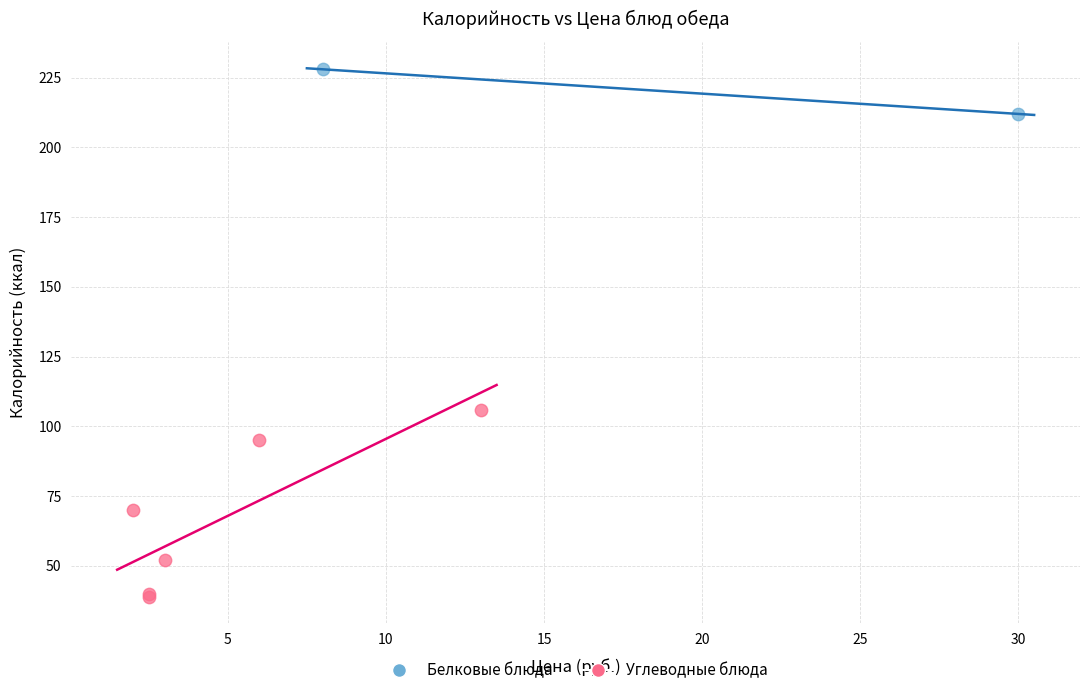

Which series has the widest spread of Y values?

Углеводные блюда